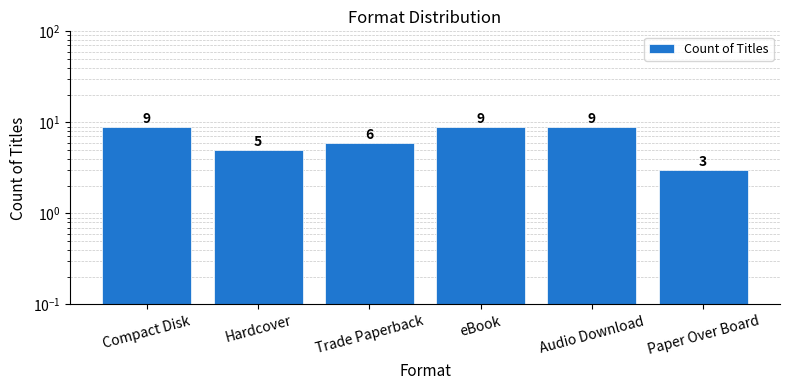

At which category does the chart reach its minimum across all series?

Paper Over Board